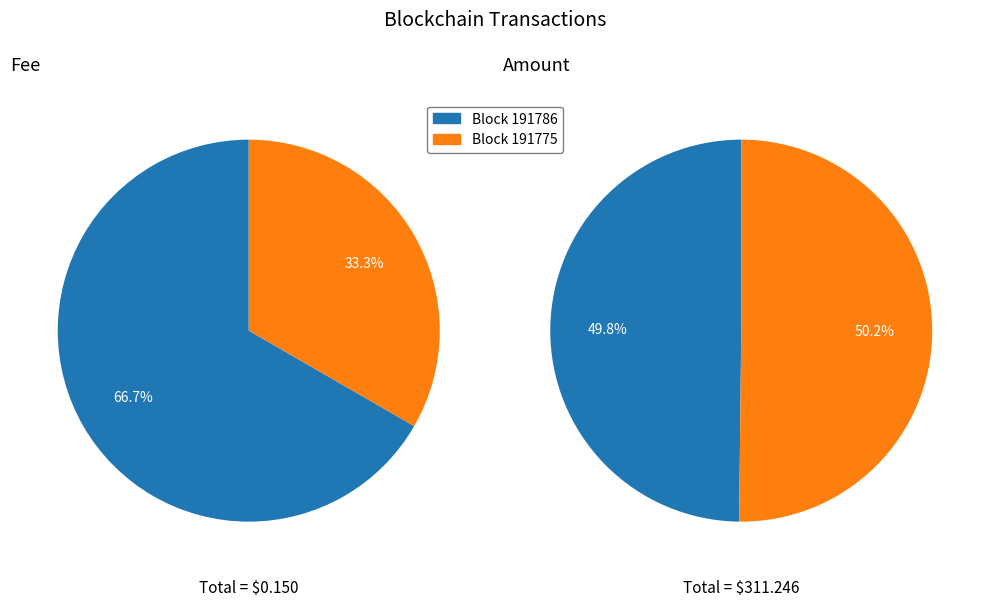

How many slices are in this pie chart?

2